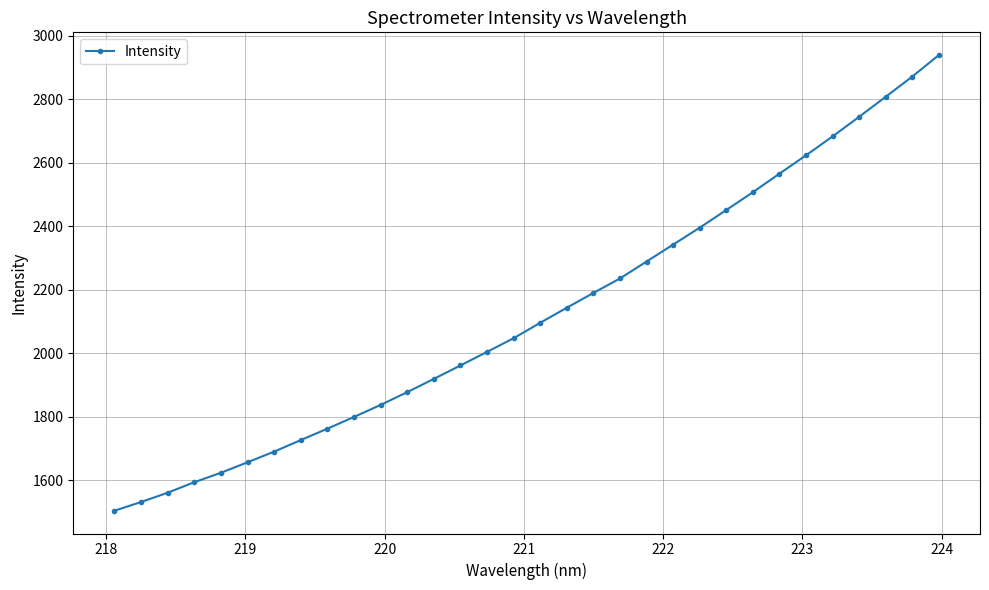

What is the minimum value shown in the chart?

1504.5